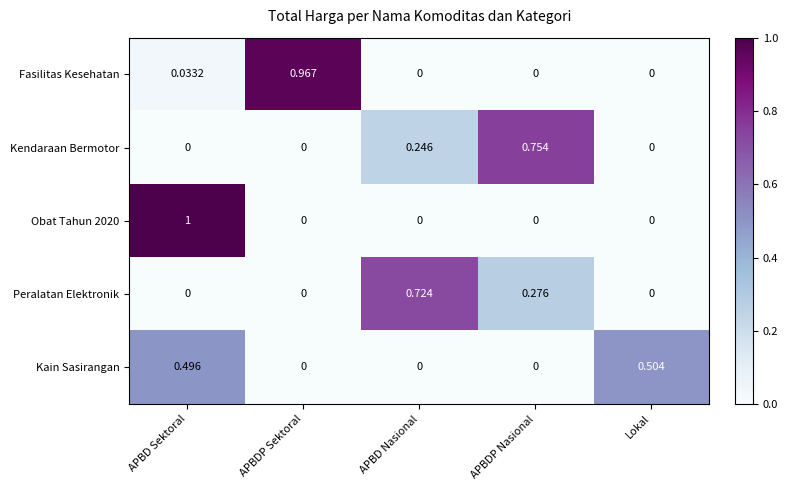

How many distinct data groups are displayed?

5